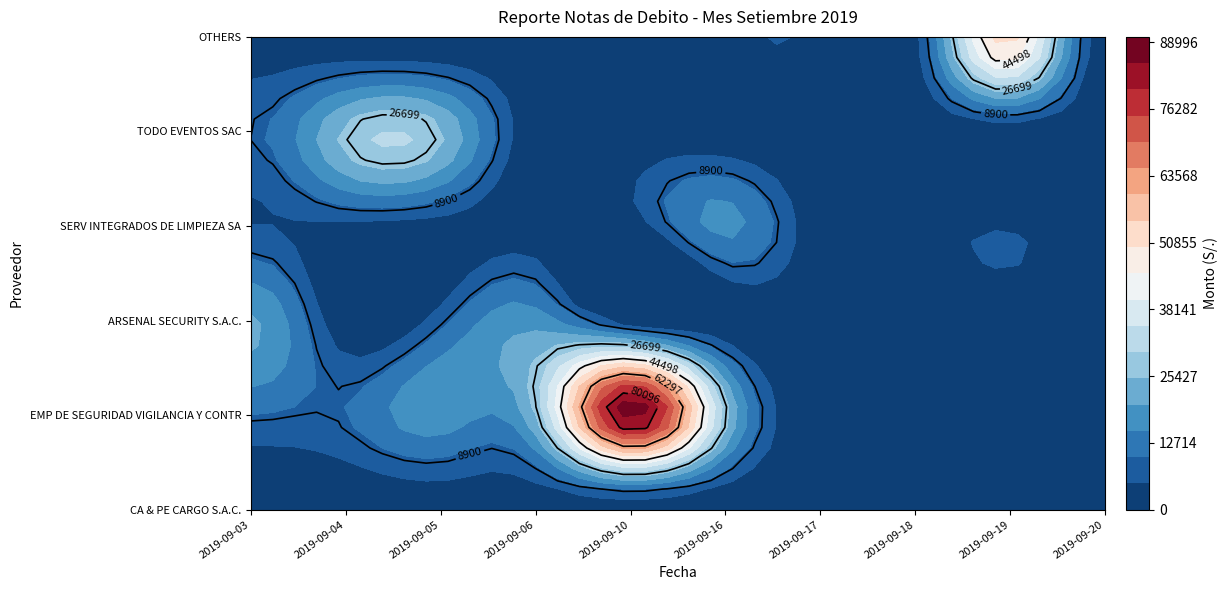

How many distinct data groups are displayed?

6